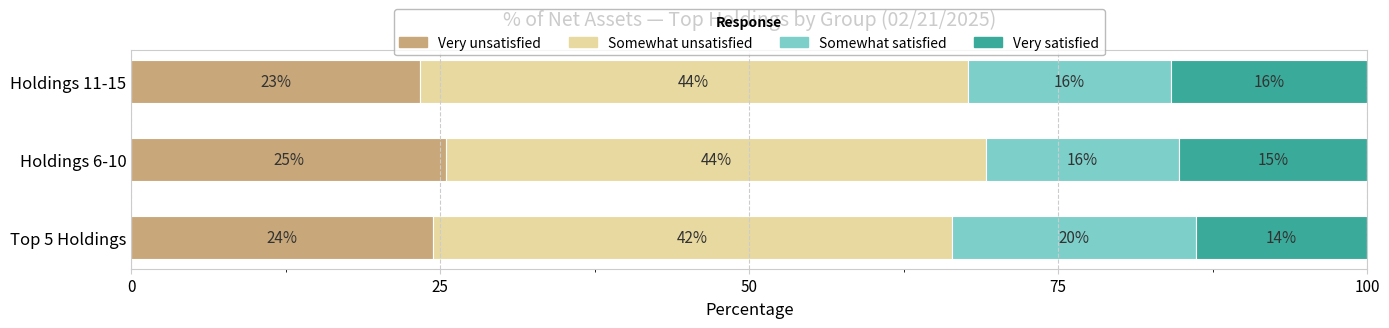

What is the sum of all Somewhat satisfied values?

51.8